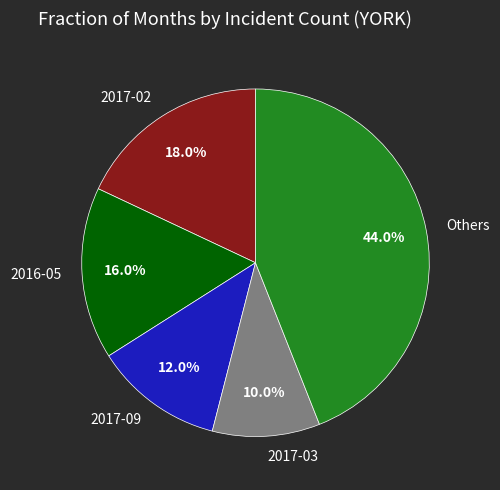

Is there a majority slice in this chart?

No